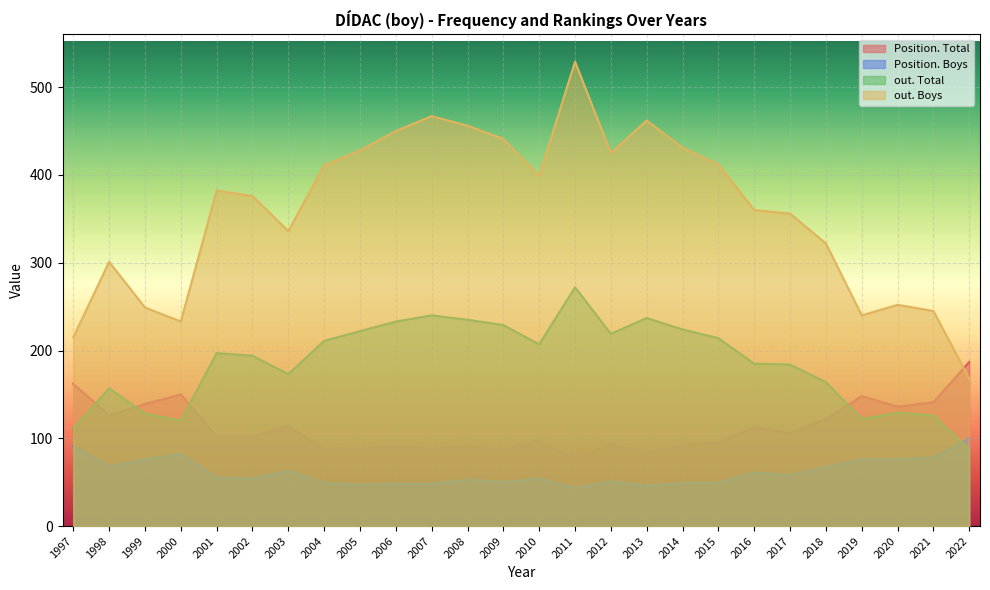

How many series are shown in this chart?

4